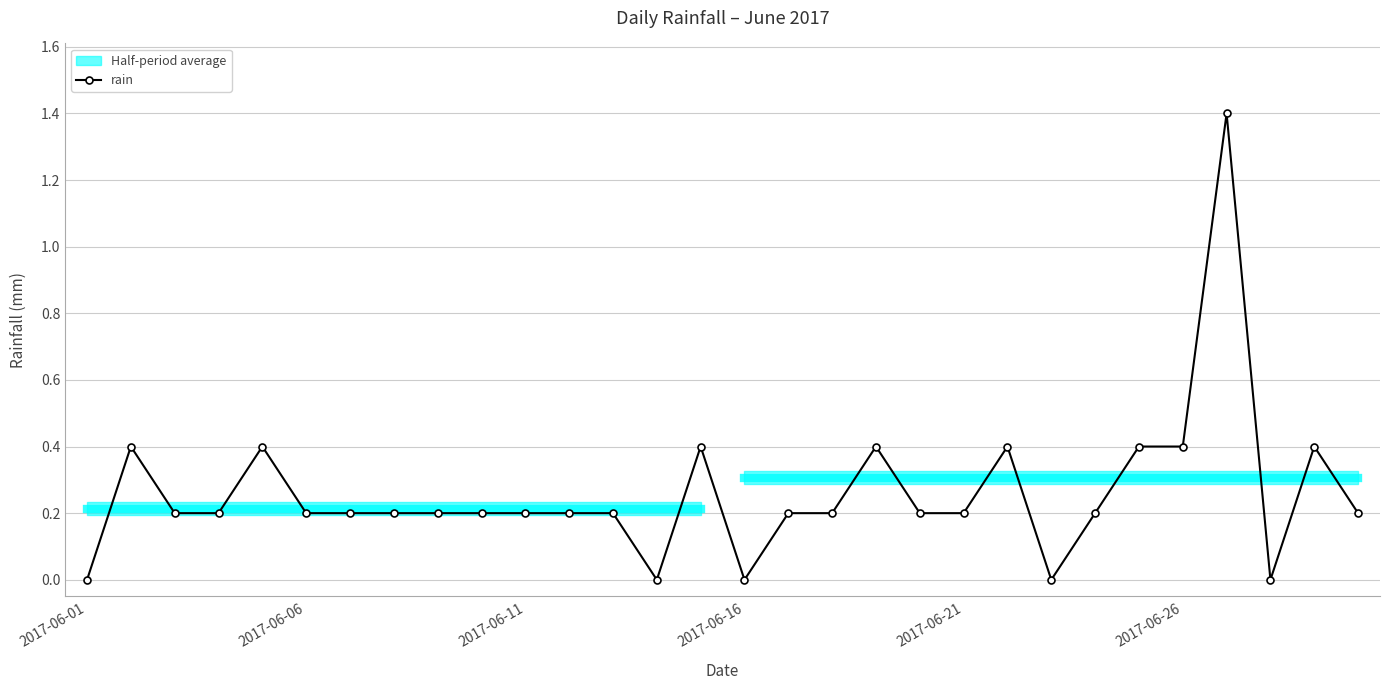

True or false: rain has more than 2 interior local peaks.

True